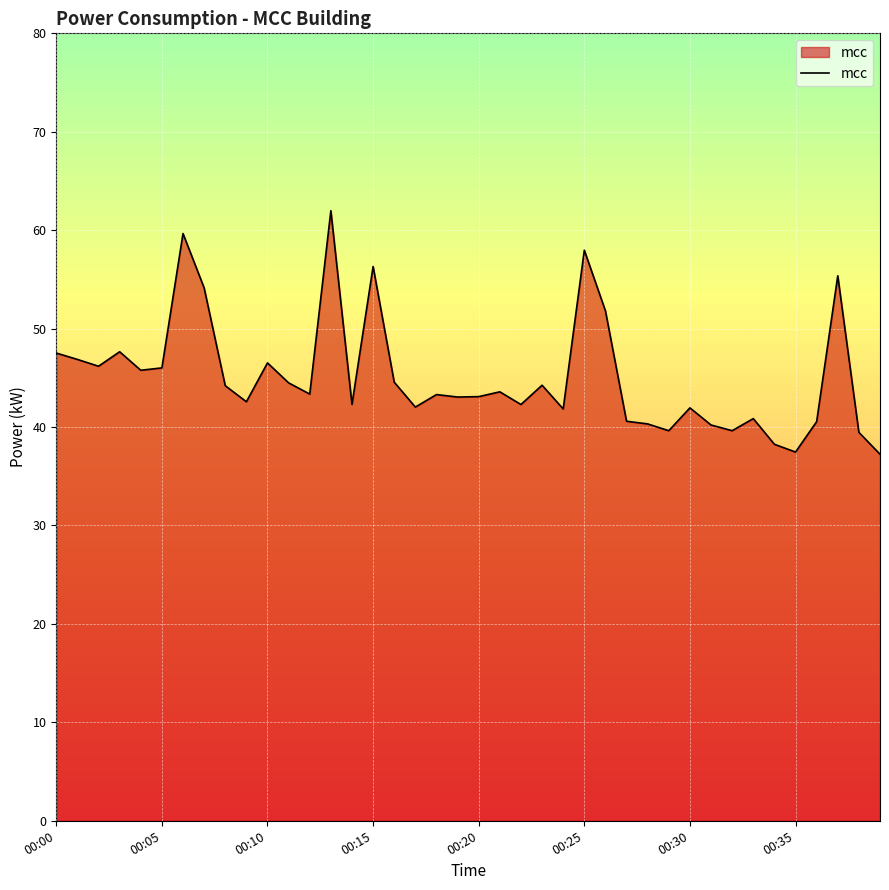

What is the minimum value shown in the chart?

37.2